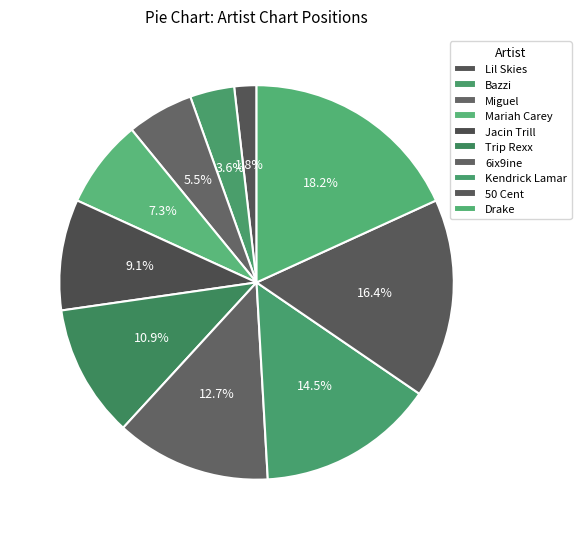

To the nearest percent, what percentage of the pie is Mariah Carey?

7%